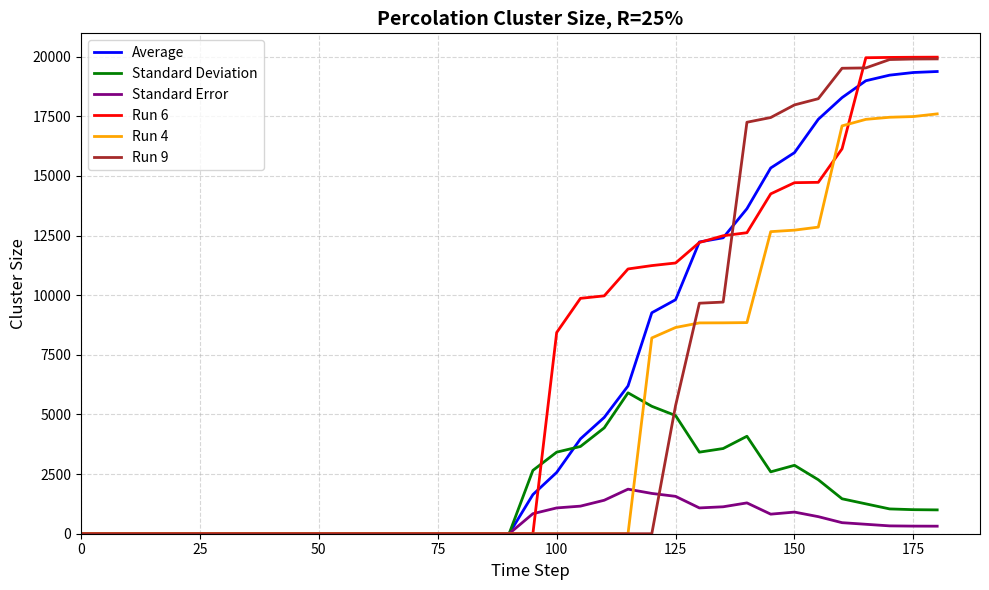

What is the maximum value shown in the chart?

19981.0